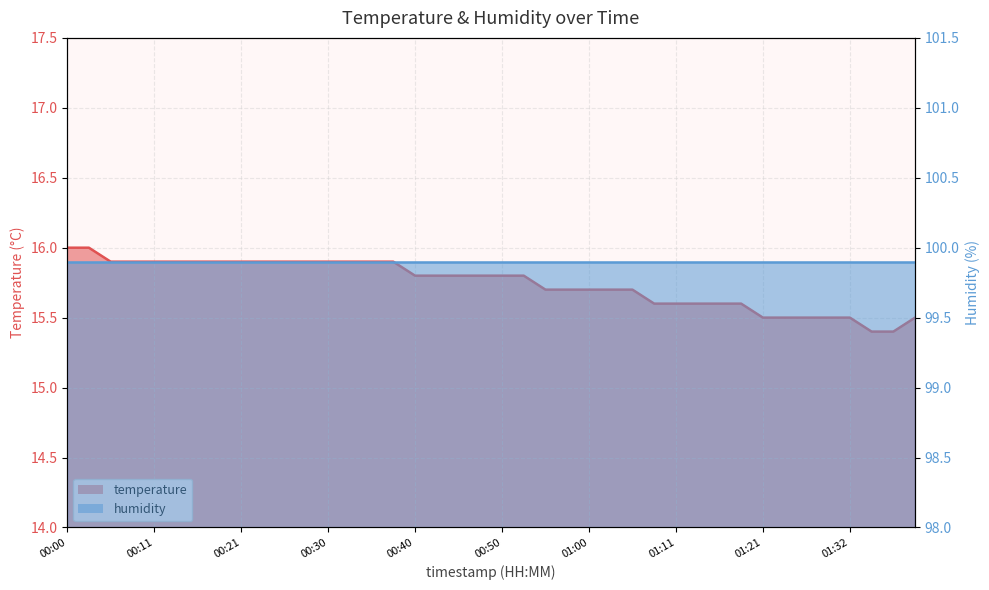

Reading right to left, transcribe all the data shown in this chart.

01:40=15.5	01:37=15.4	01:34=15.4	01:32=15.5	01:29=15.5	01:27=15.5	01:24=15.5	01:21=15.5	01:19=15.6	01:16=15.6	01:13=15.6	01:11=15.6	01:08=15.6	01:06=15.7	01:03=15.7	01:00=15.7	00:58=15.7	00:55=15.7	00:53=15.8	00:50=15.8	00:48=15.8	00:46=15.8	00:43=15.8	00:40=15.8	00:38=15.9	00:35=15.9	00:33=15.9	00:30=15.9	00:28=15.9	00:25=15.9	00:23=15.9	00:21=15.9	00:18=15.9	00:15=15.9	00:13=15.9	00:11=15.9	00:08=15.9	00:05=15.9	00:03=16.0	00:00=16.0